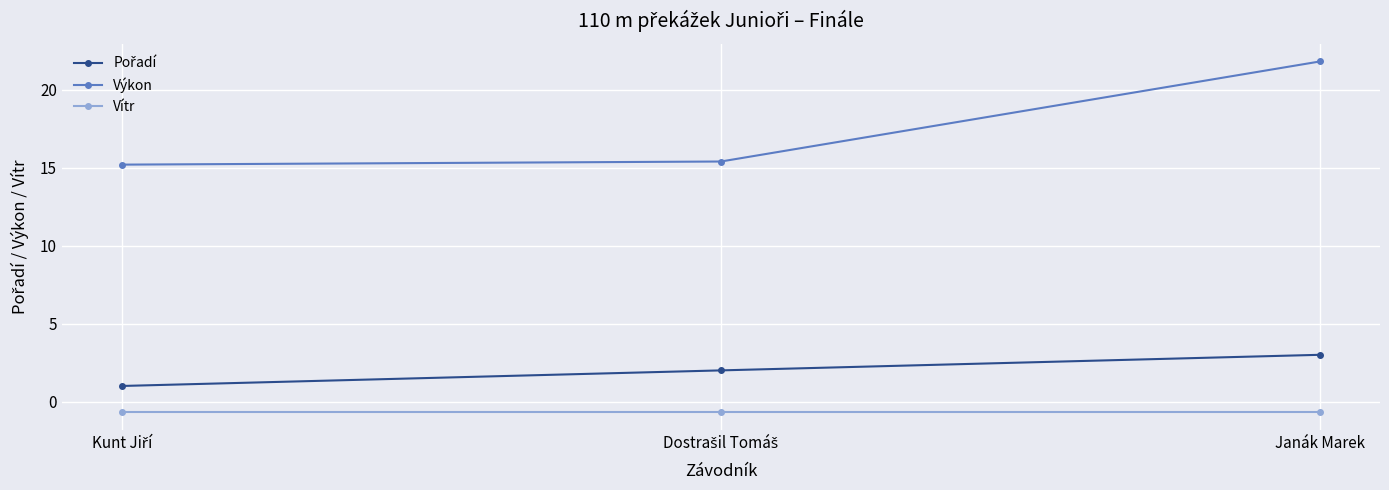

Which series has the widest spread of values?

Výkon